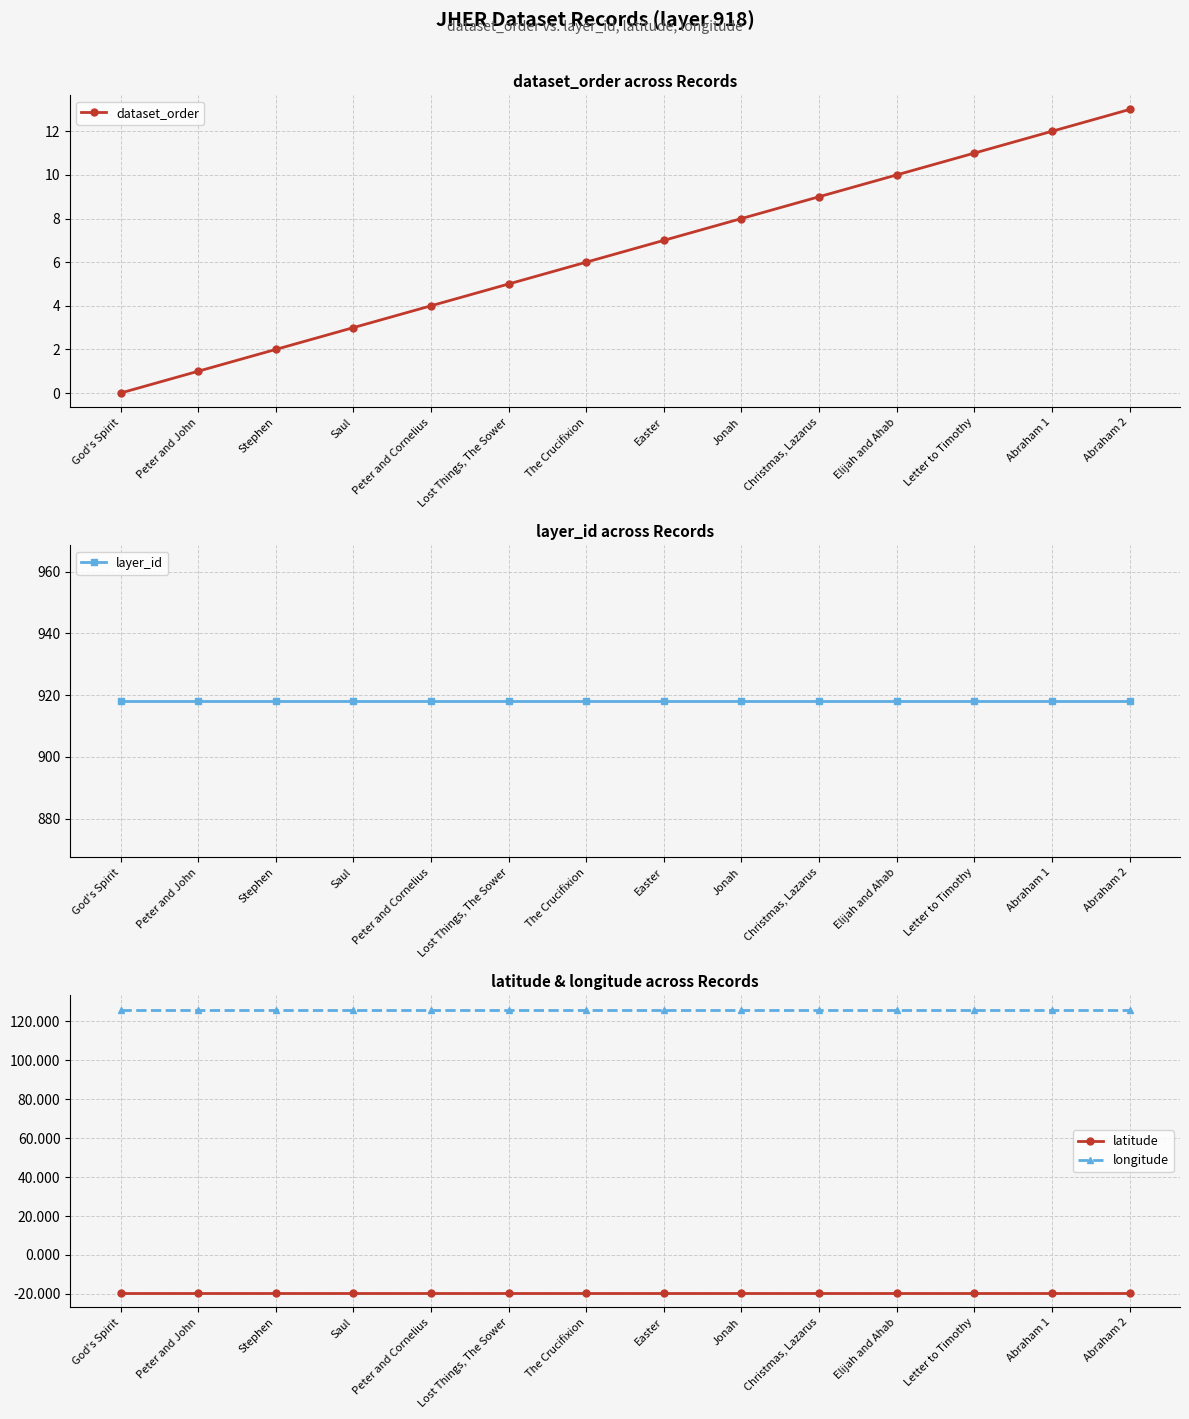

Reading left to right, list all the values displayed in this chart.

dataset_order: 0.0	1.0	2.0	3.0	4.0	5.0	6.0	7.0	8.0	9.0	10.0	11.0	12.0	13.0
layer_id: 918.0	918.0	918.0	918.0	918.0	918.0	918.0	918.0	918.0	918.0	918.0	918.0	918.0	918.0
latitude: -19.6	-19.6	-19.6	-19.6	-19.6	-19.6	-19.6	-19.6	-19.6	-19.6	-19.6	-19.6	-19.6	-19.6
longitude: 126.1	126.1	126.1	126.1	126.1	126.1	126.1	126.1	126.1	126.1	126.1	126.1	126.1	126.1